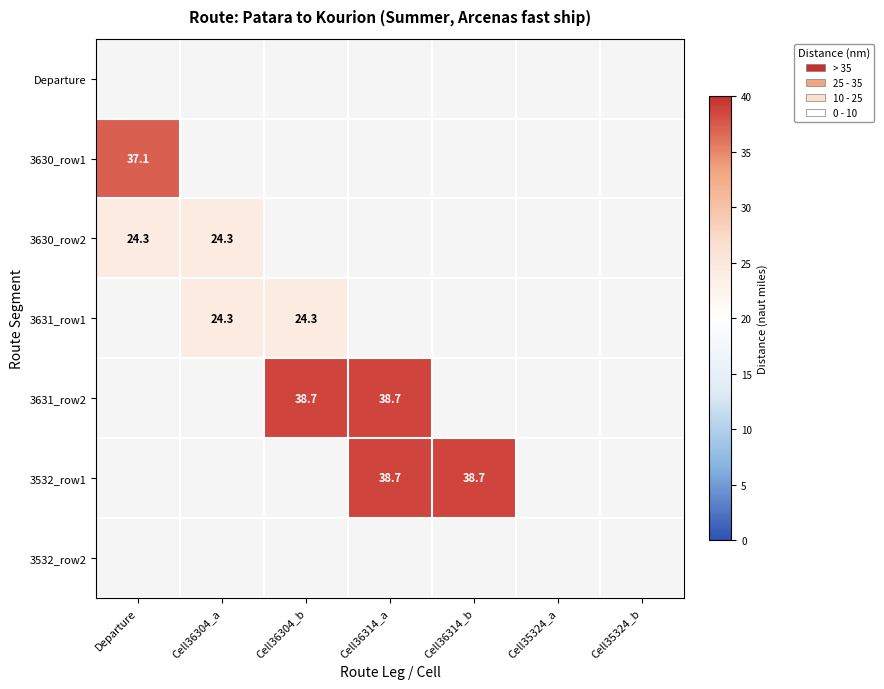

True or false: 3630_row2 has a value of 12.0 at Cell36304_a.

False